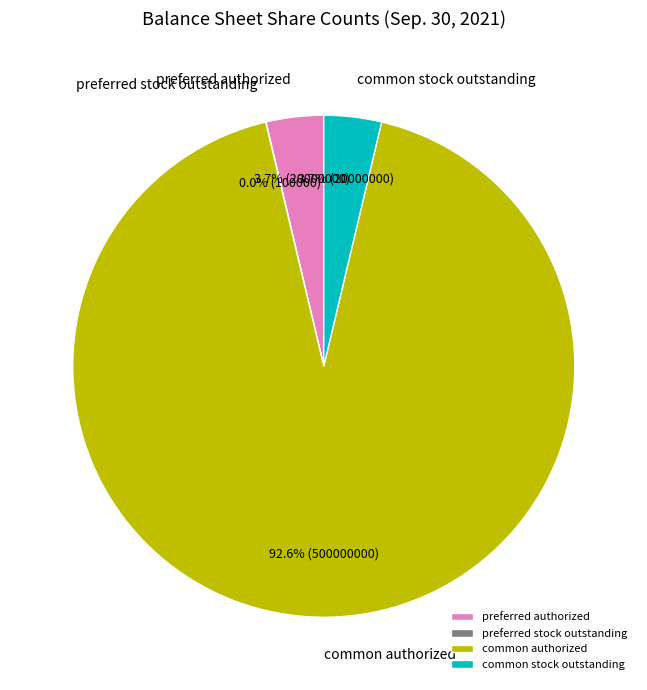

To the nearest percent, what portion does common stock outstanding represent?

4%